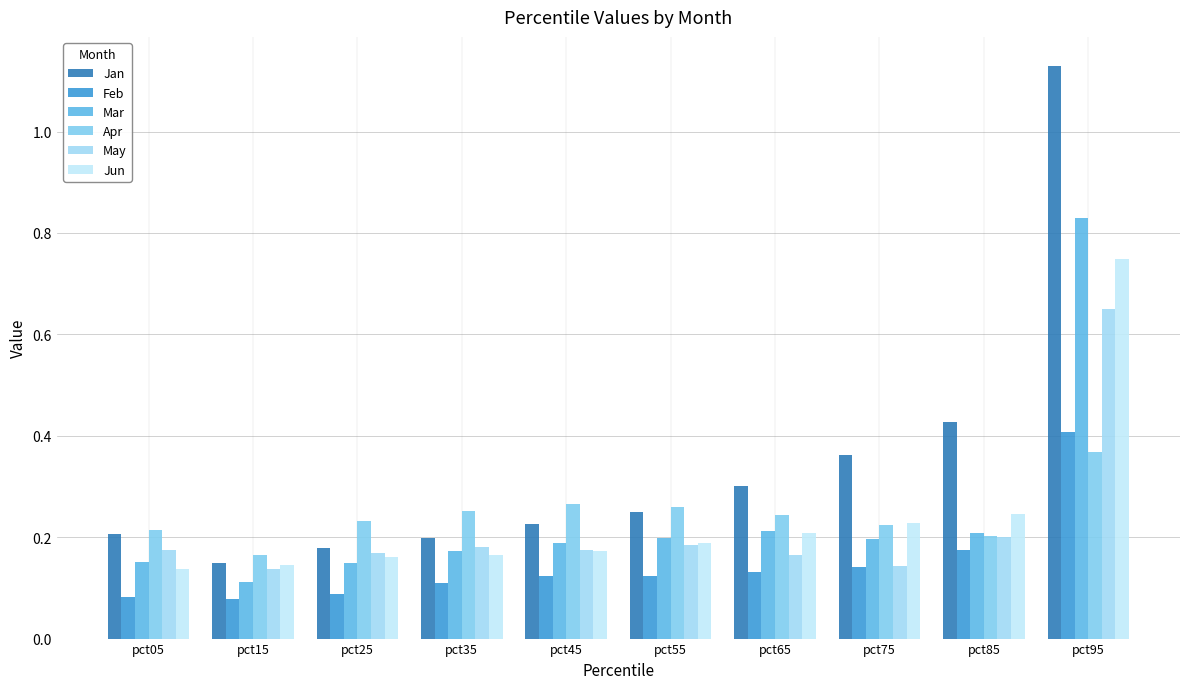

Where is Jan nearest to the value 0?

pct15